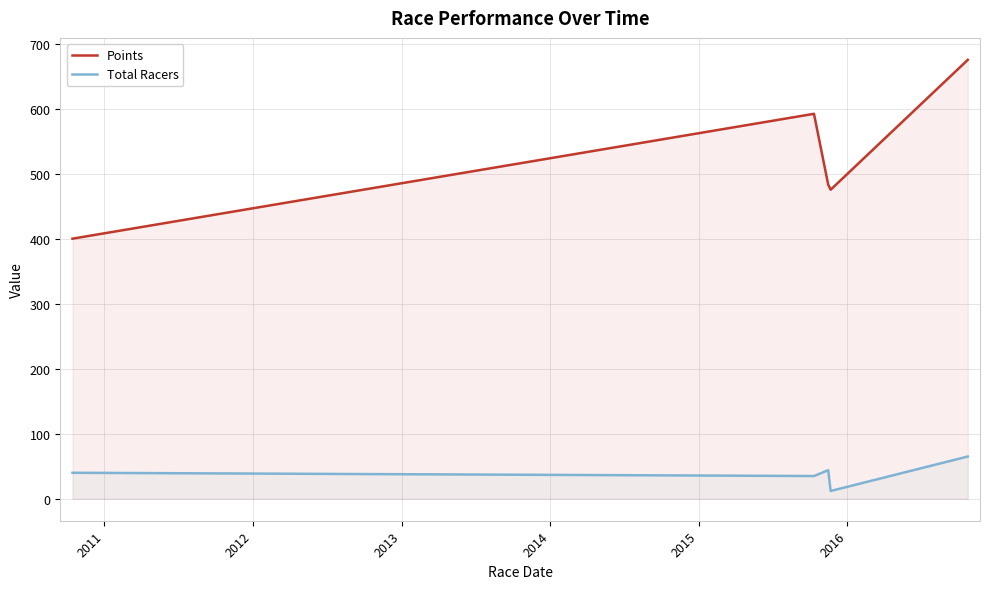

Which series has the largest total across all categories?

Points